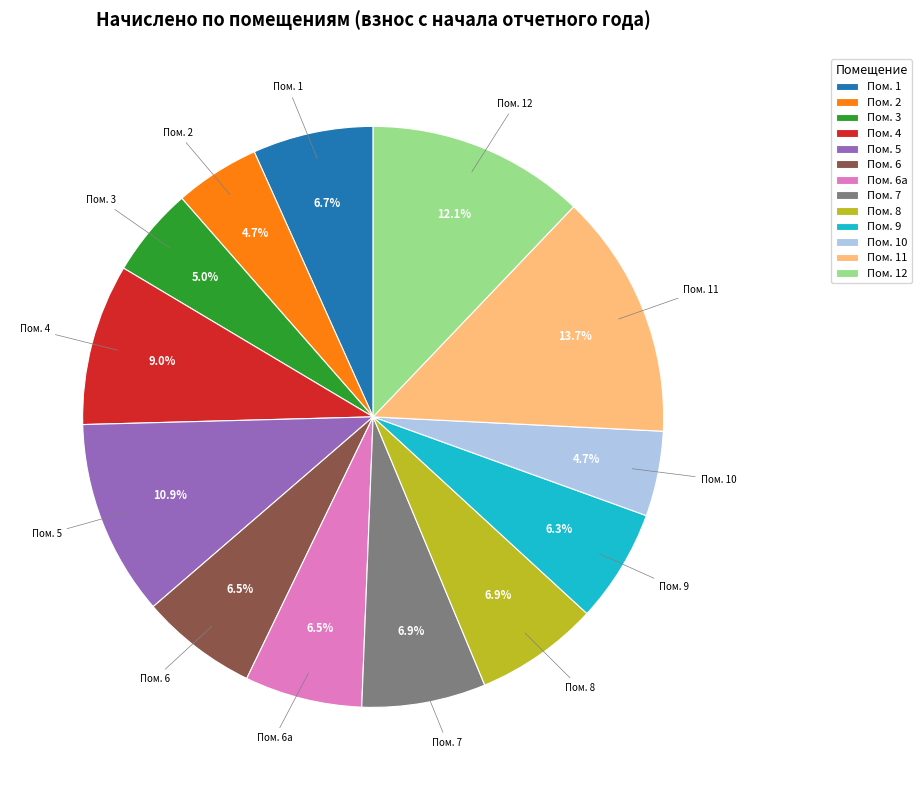

What is the largest slice in the pie chart?

Пом. 11